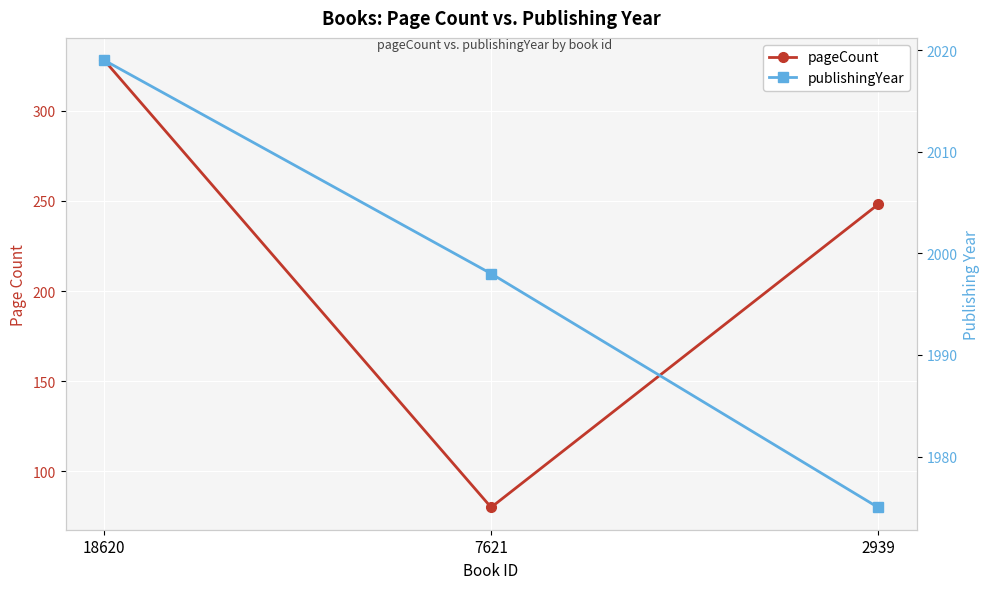

What is the value of the pageCount point at the 2nd from the left?

80